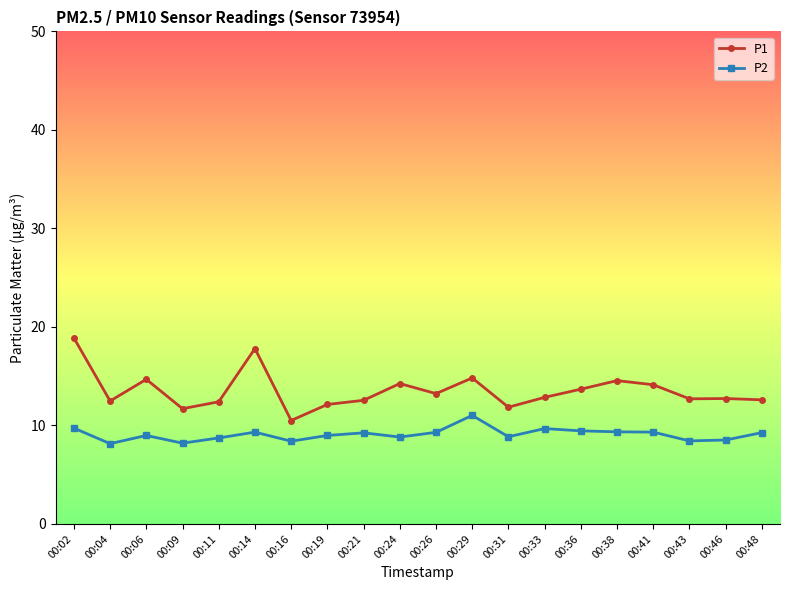

Which series has the largest range (max minus min)?

P1